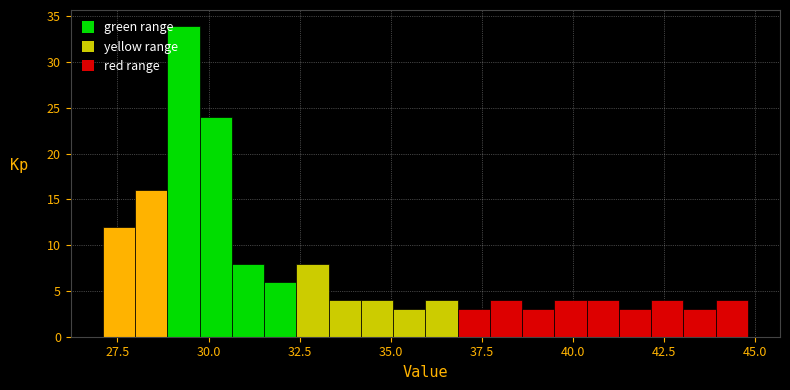

Read against the x-axis, roughly where is the centre of the tallest bar?

29.5